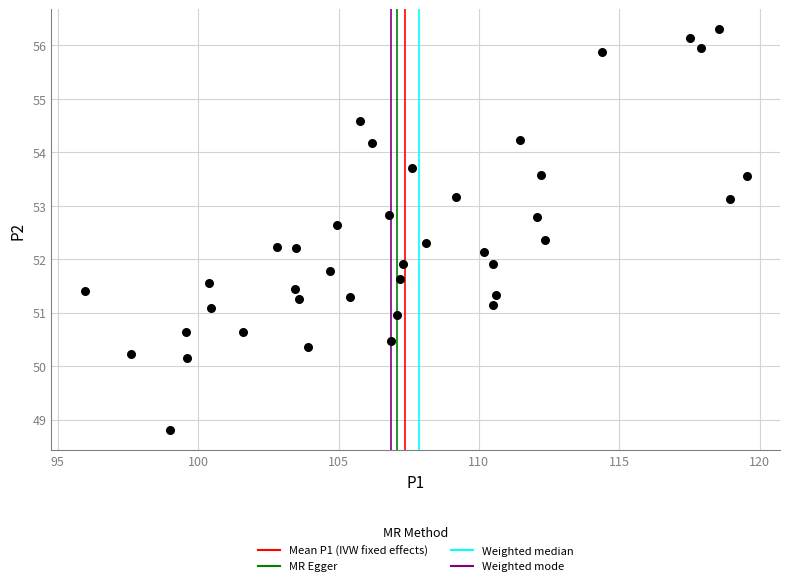

What is the range of X values (max minus min)?

23.6